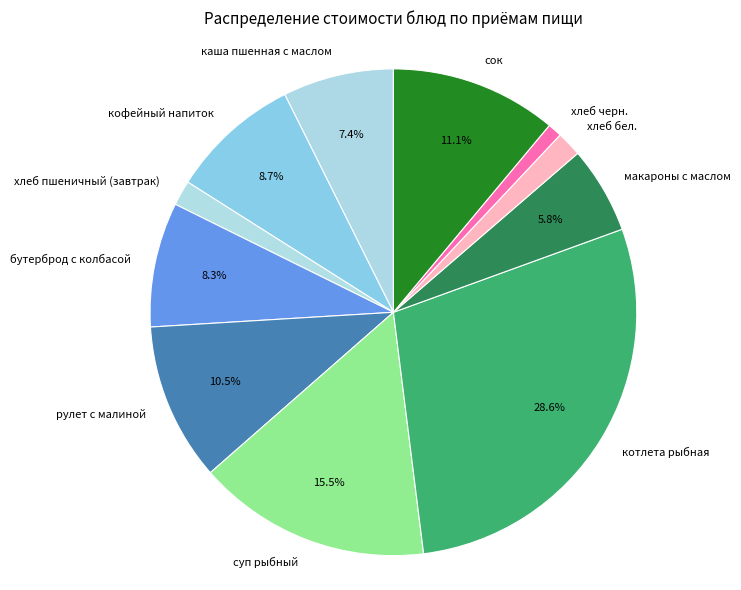

Which has a higher value, хлеб черн. or макароны с маслом?

макароны с маслом